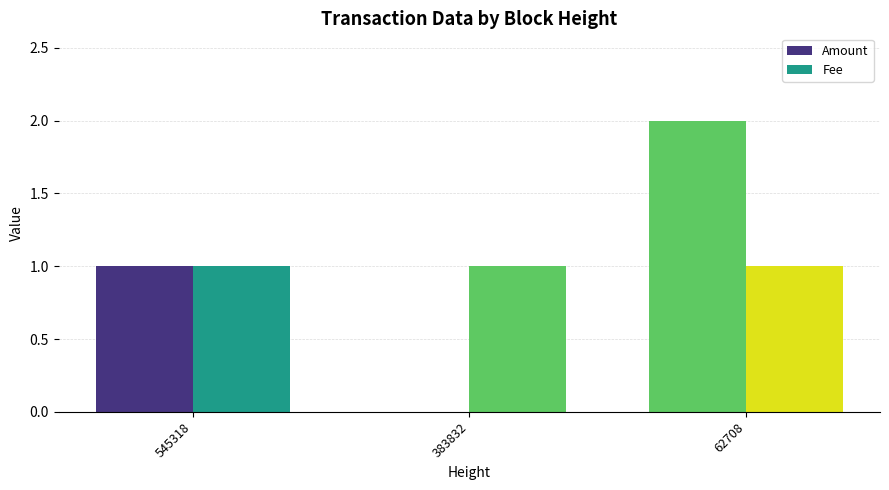

The Fee series shows 1 at 62708. True or false?

True